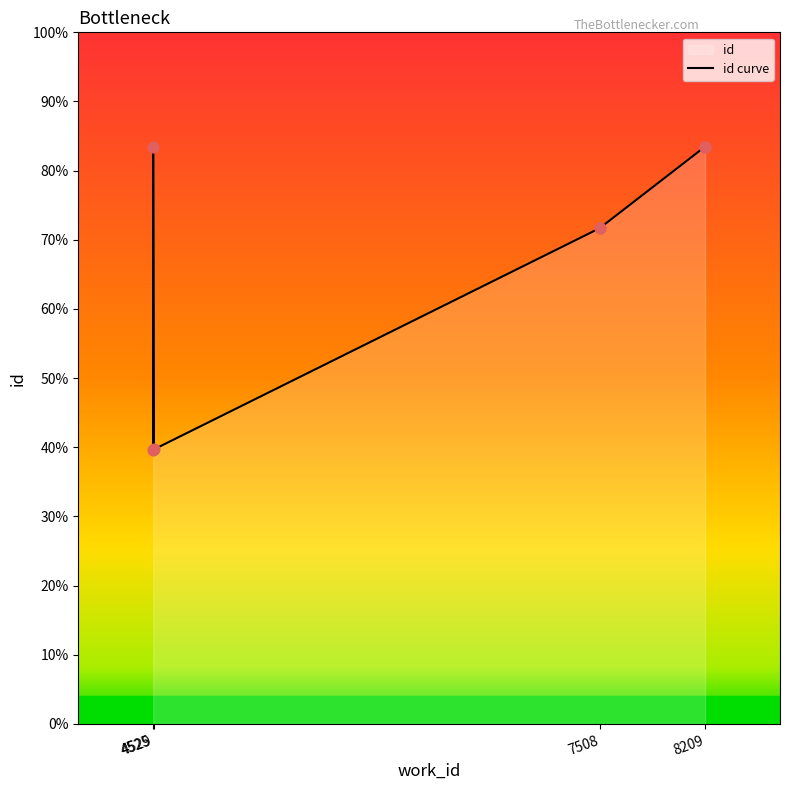

Between 4 and 4529, which is larger?

4529